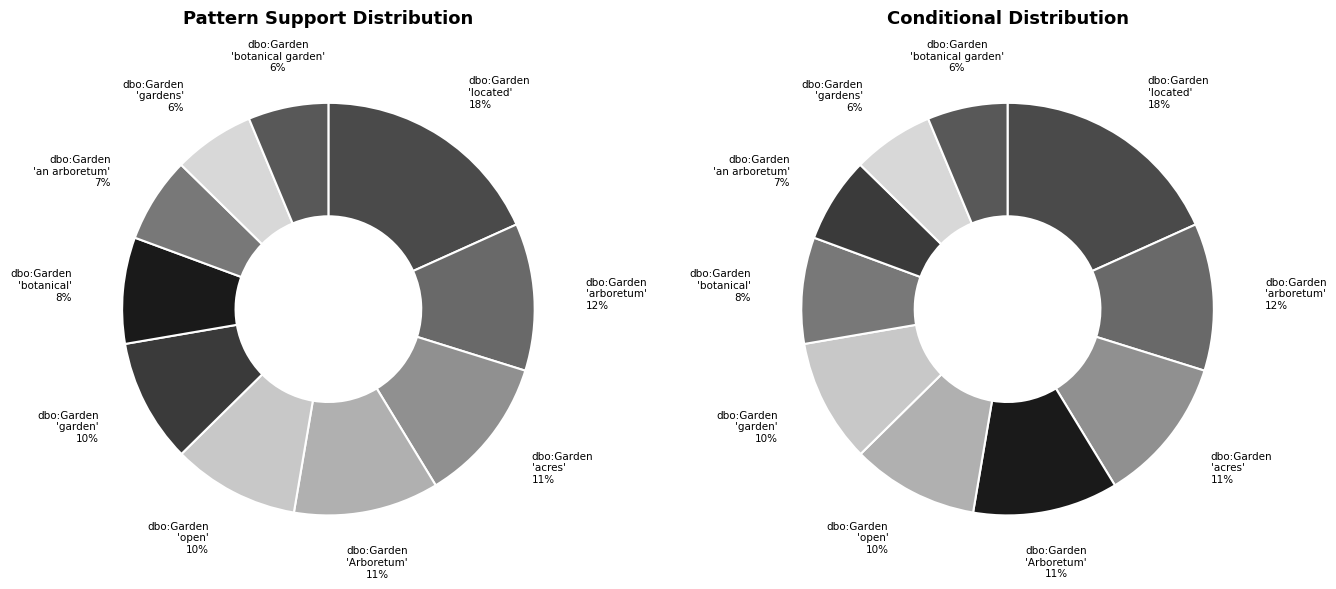

What percentage is the dbo:Garden
'botanical' slice, to the nearest percent?

8%